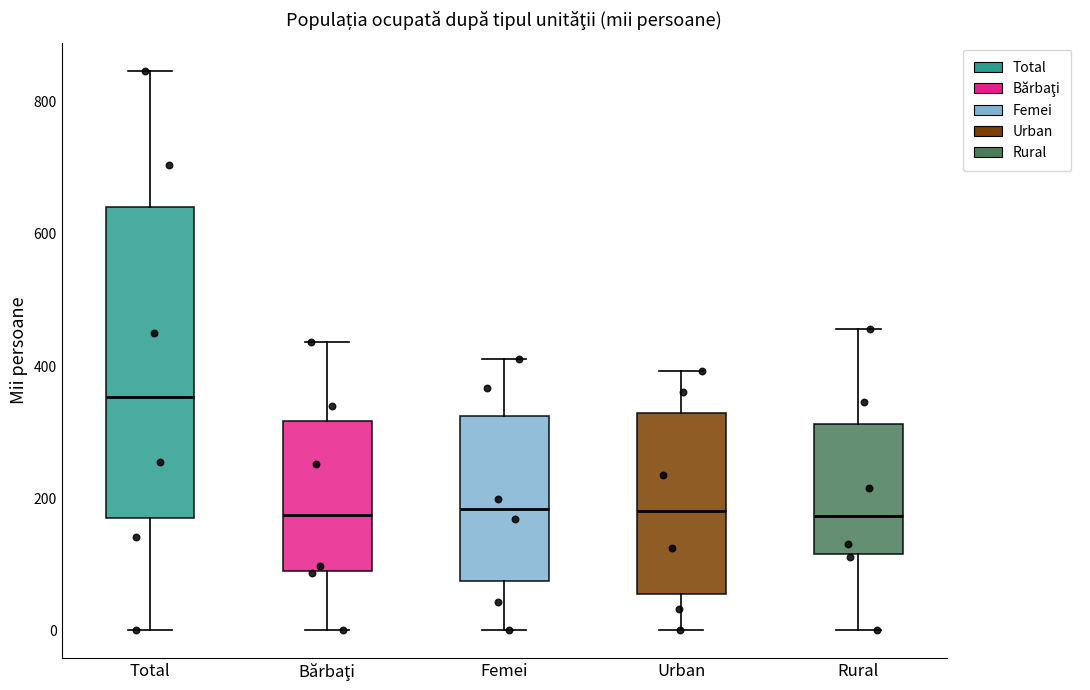

Reading left to right, transcribe this box plot: for each box, give where its median line is, the range the box spans, and where its two whiskers end, as read against the y-axis. The values are not printed on the chart, so give them approximately, as read against the axis.

Total: median 360, box 160 to 640, whiskers 0 to 840
Bărbaţi: median 180, box 80 to 320, whiskers 0 to 440
Femei: median 180, box 80 to 320, whiskers 0 to 420
Urban: median 180, box 60 to 320, whiskers 0 to 400
Rural: median 180, box 120 to 320, whiskers 0 to 460